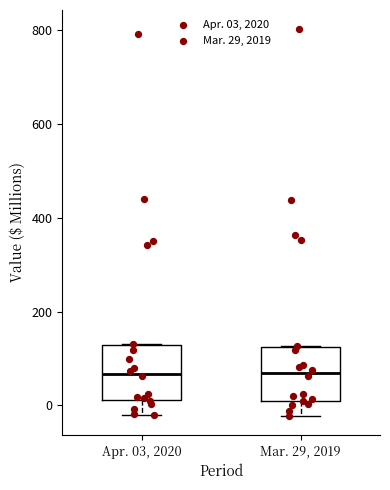

Where is the lower edge of the box for Mar. 29, 2019 on the y-axis? The values are not printed on the chart, so give them approximately, as read against the axis.

0